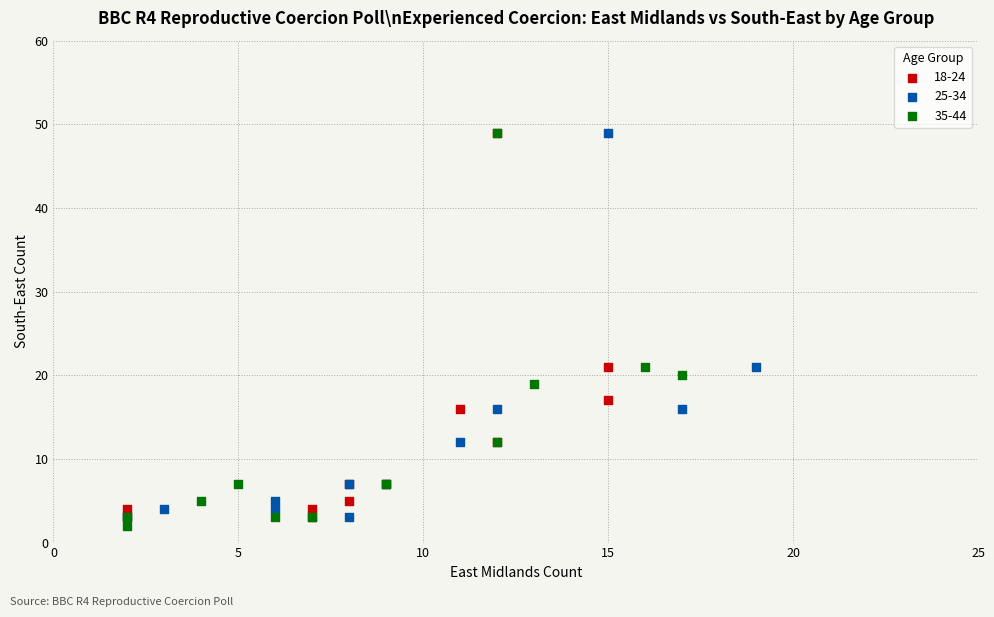

What are all the series names shown in the legend?

18-24, 25-34, 35-44